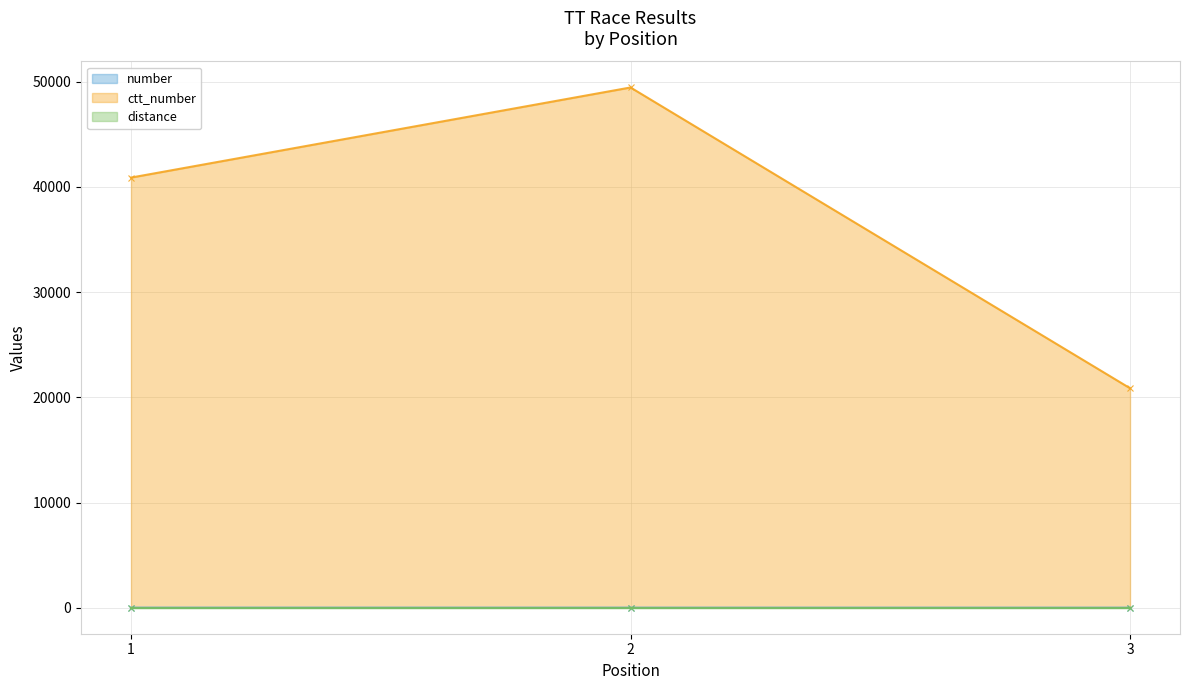

Rank the categories by ctt_number value from highest to lowest.

2, 1, 3